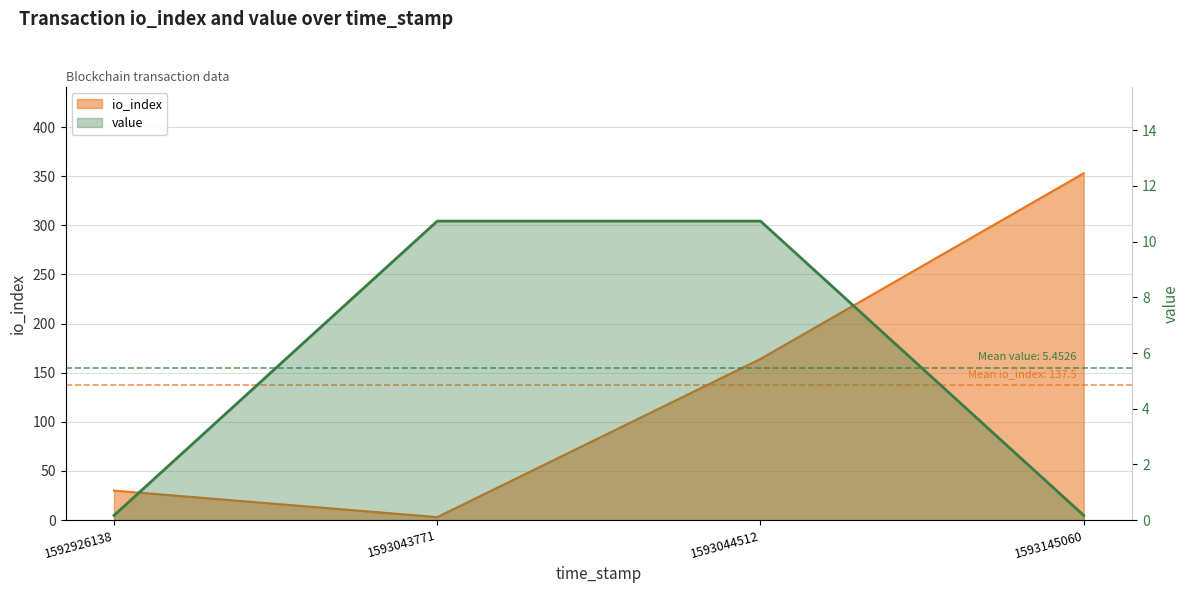

Reading left to right, what are all the values shown in this chart?

io_index: 30.0	3.0	164.0	353.0
value: 0.2	10.7	10.7	0.2